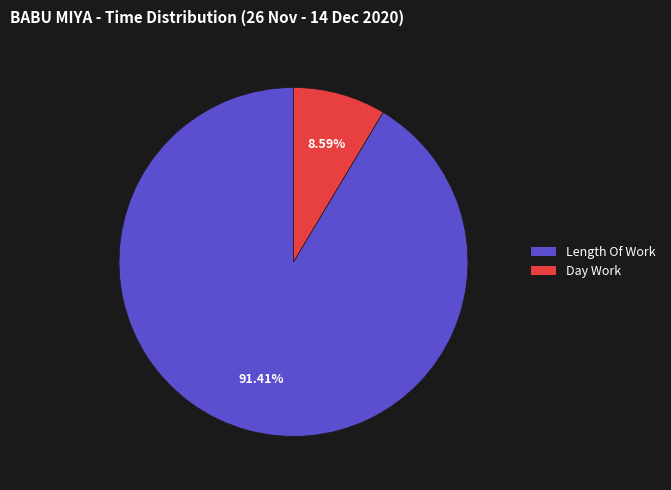

Does any single category account for the majority?

Yes